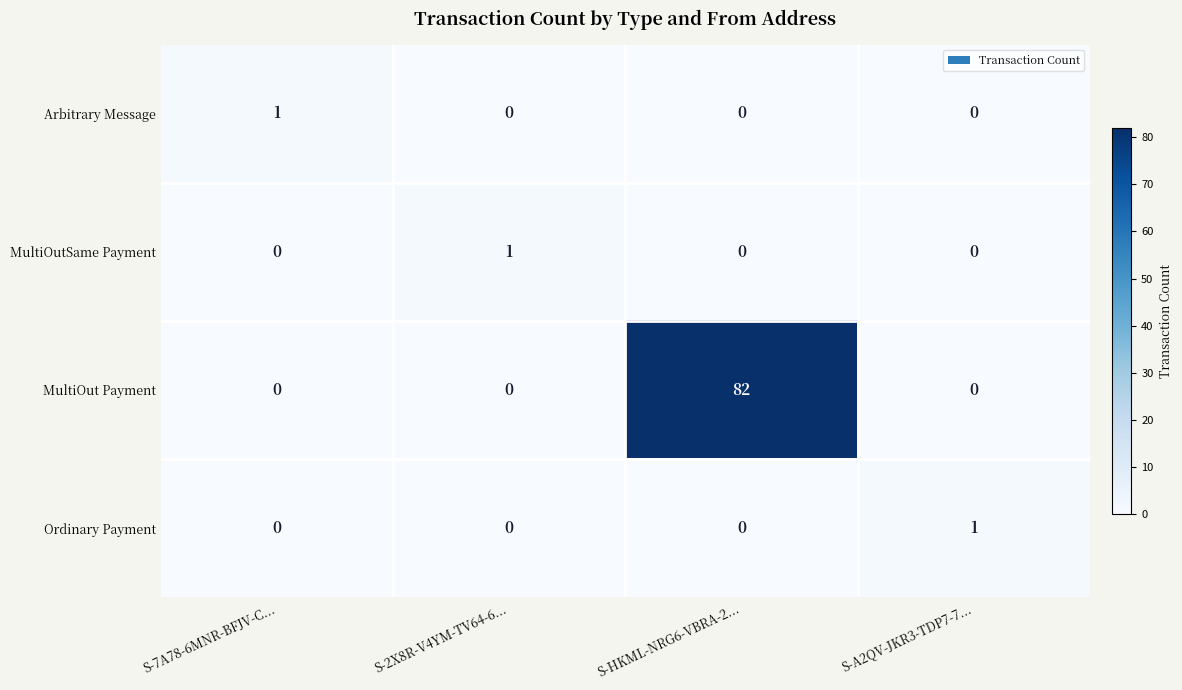

Reading right to left, transcribe all the data shown in this chart.

Arbitrary Message: 0	0	0	1
MultiOutSame Payment: 0	0	1	0
MultiOut Payment: 0	82	0	0
Ordinary Payment: 1	0	0	0